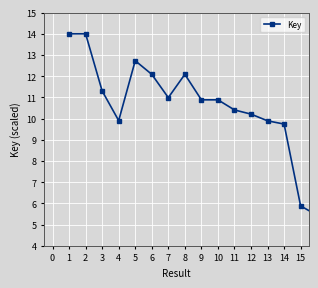

What is the value of the 3rd point from the left?

11.3